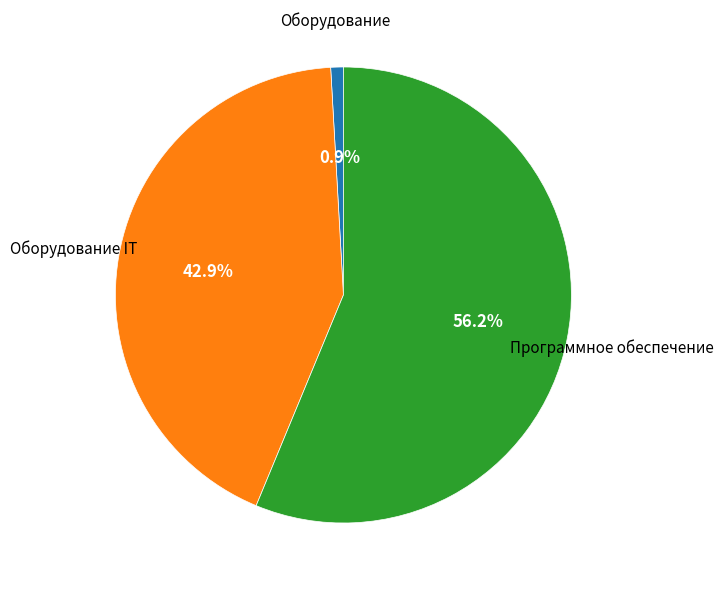

Does any single category account for the majority?

Yes